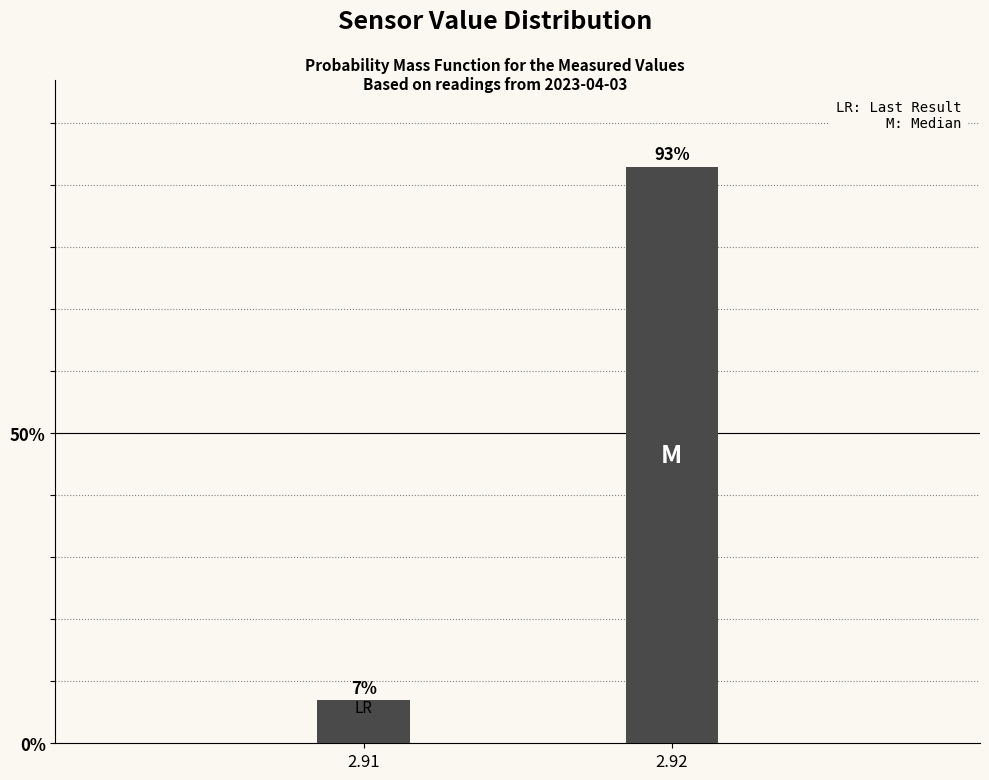

List the labels in order of value, largest first.

2.92, 2.91